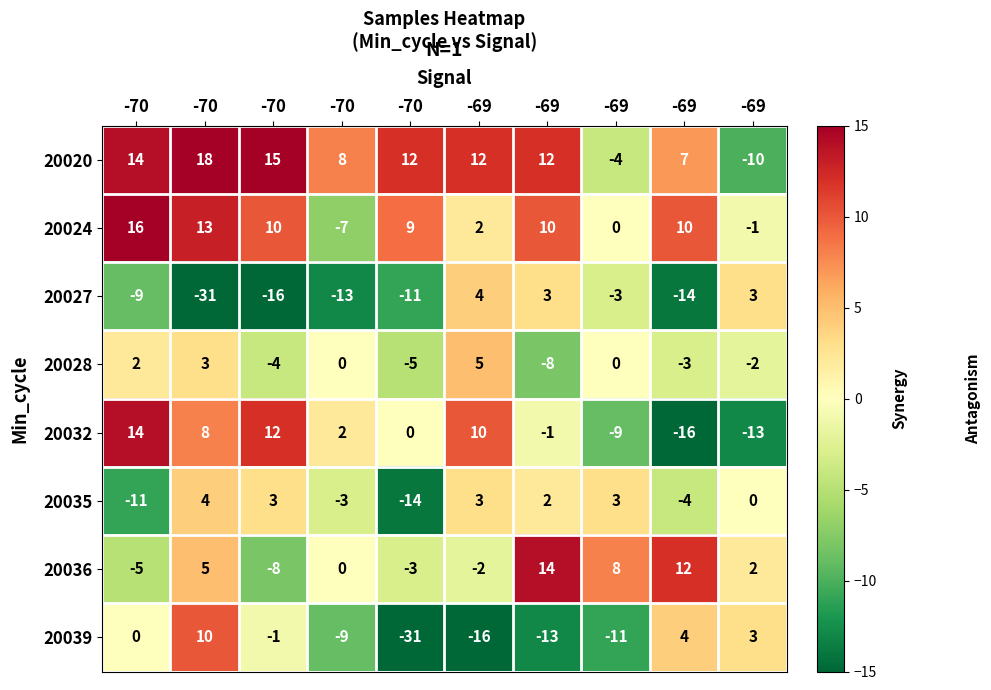

Which series has the widest spread of values?

20039